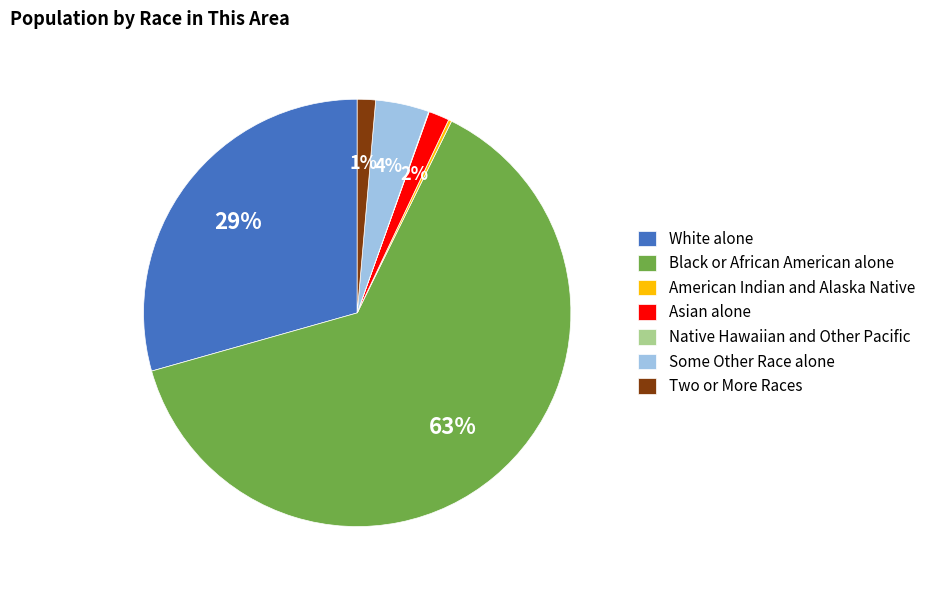

To the nearest percent, what is the average slice percentage?

14%